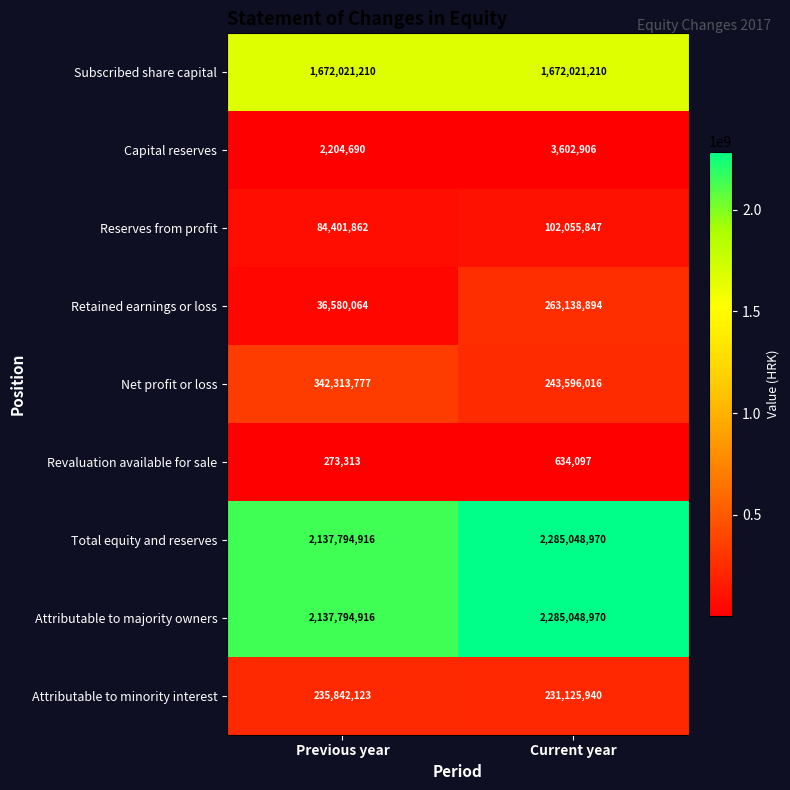

At which category is the sum across all series the highest?

Current year